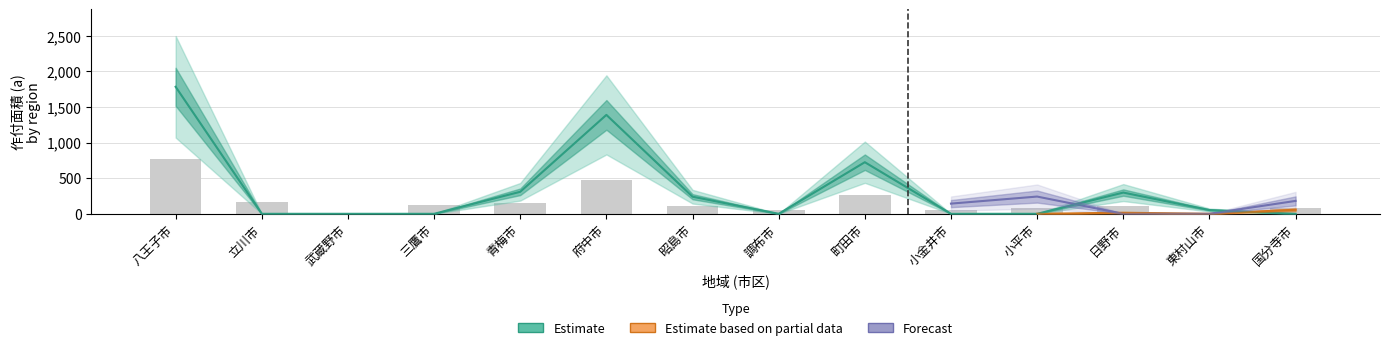

What is the label of the 11th bar from the left?

小平市